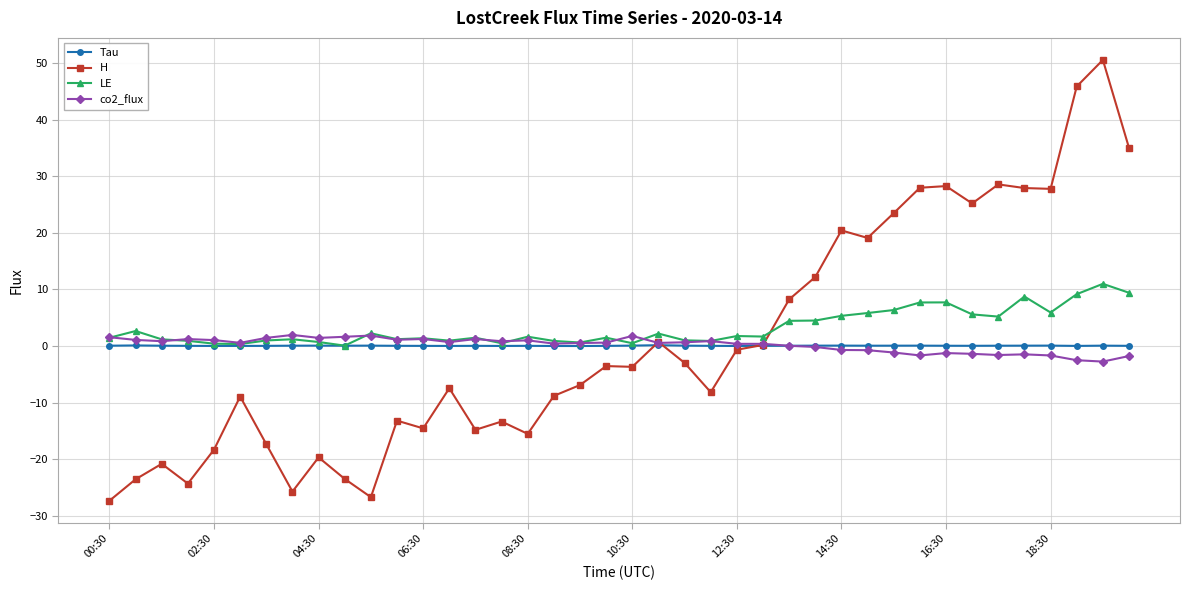

What is the greatest value displayed?

50.5